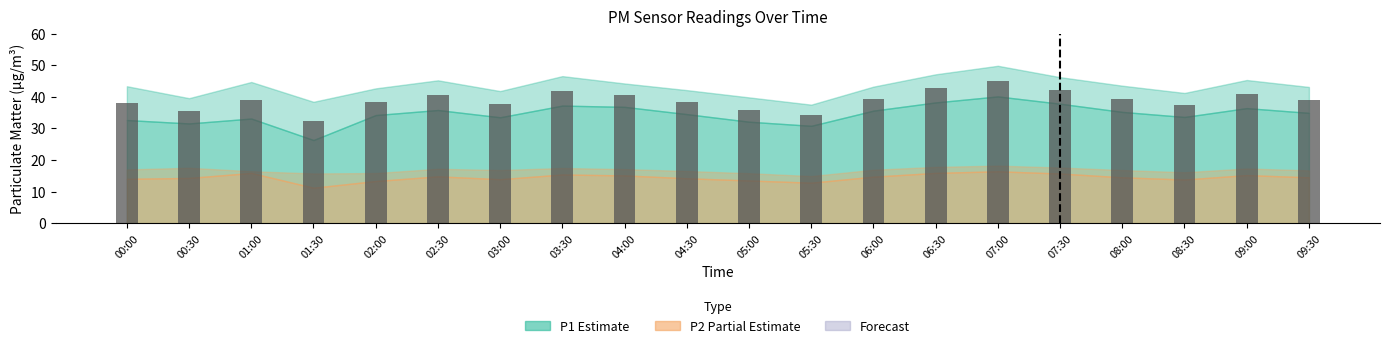

What is the change in value from 04:30 to 09:30?

+0.7